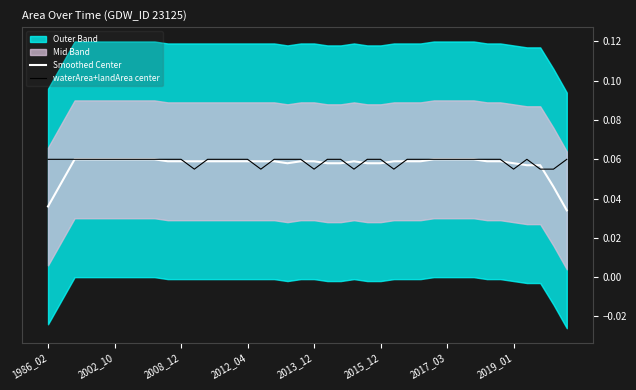

Which series changed the most between 2008_12 and 10?

Smoothed Center